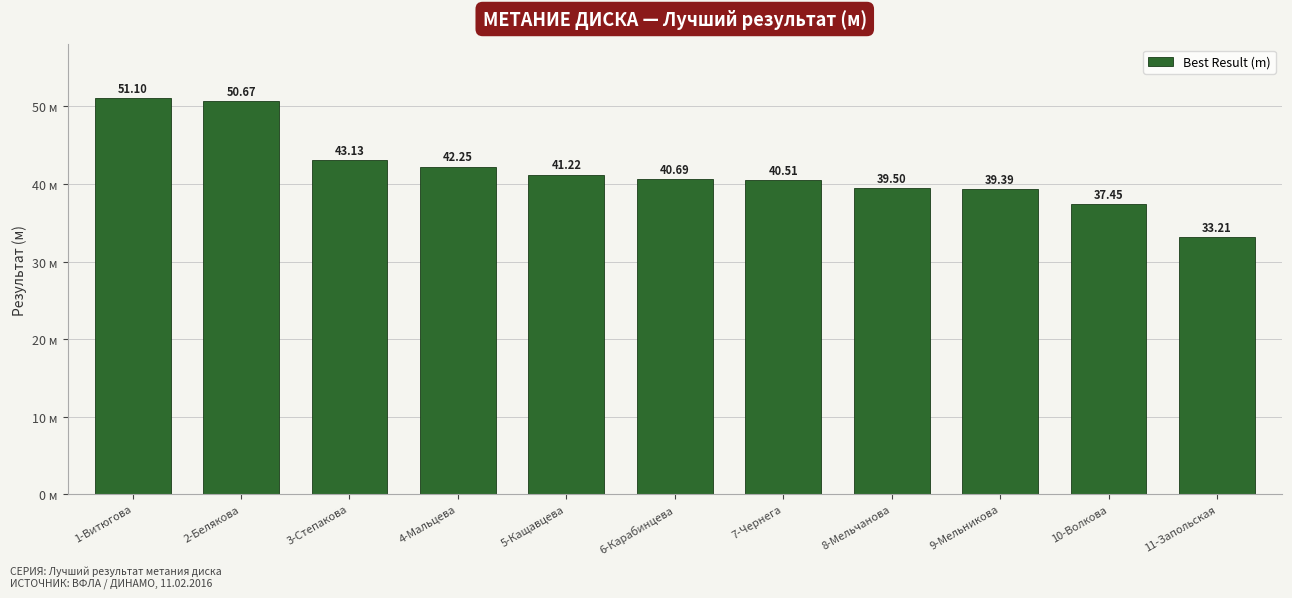

What is the average value?

41.7